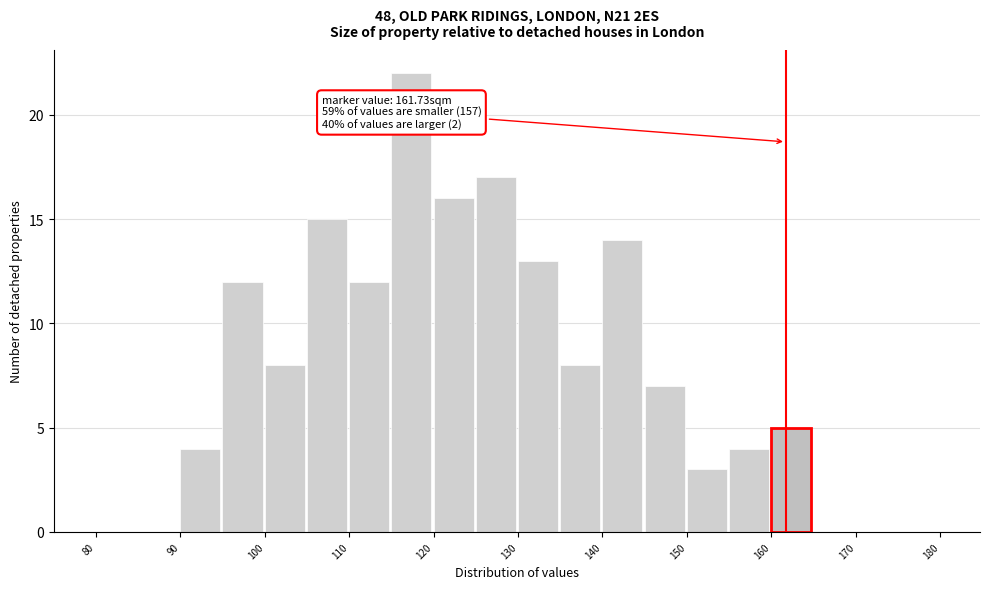

Over which range of the x-axis is the bar tallest?

115 to 120